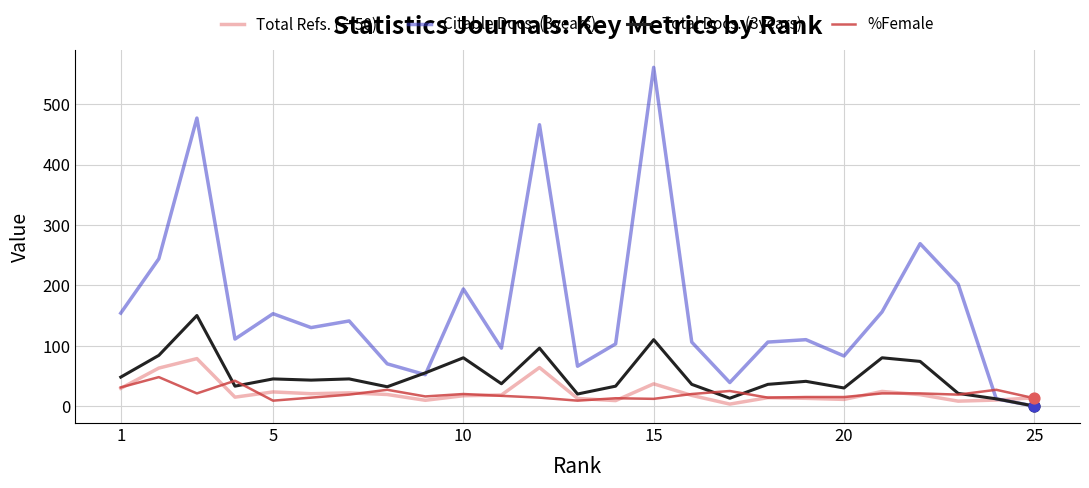

Which series has the largest total across all categories?

Citable Docs. (3years)